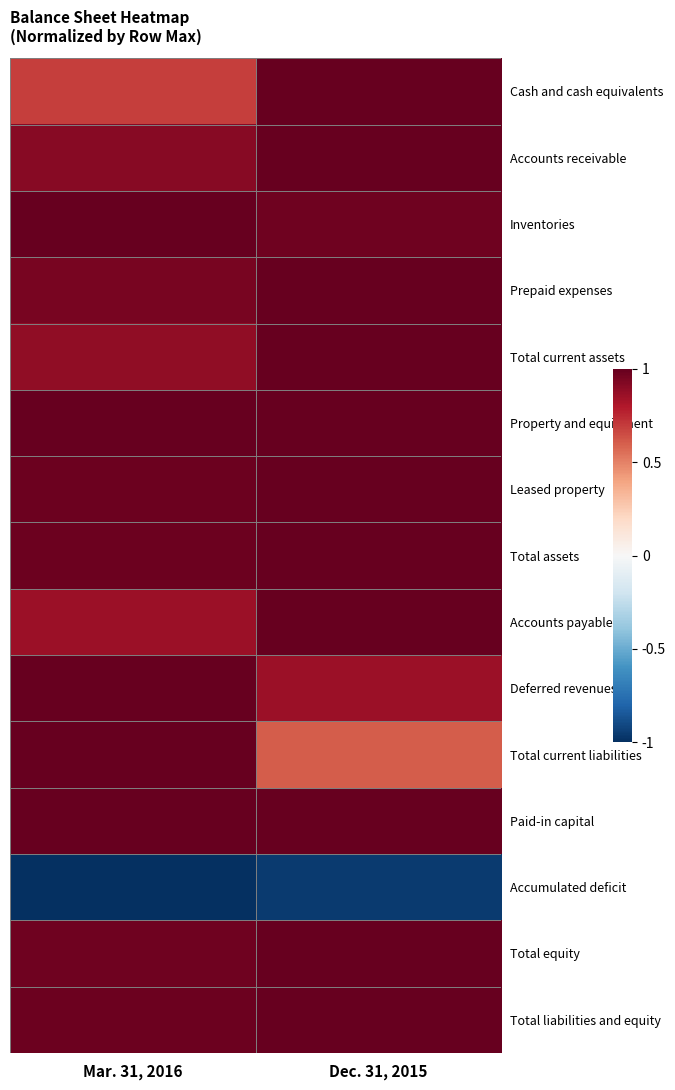

Reading right to left, what are all the values shown in this chart?

Cash and cash equivalents: Dec. 31, 2015=1.0	Mar. 31, 2016=0.7
Accounts receivable: Dec. 31, 2015=1.0	Mar. 31, 2016=0.9
Inventories: Dec. 31, 2015=1.0	Mar. 31, 2016=1.0
Prepaid expenses: Dec. 31, 2015=1.0	Mar. 31, 2016=0.9
Total current assets: Dec. 31, 2015=1.0	Mar. 31, 2016=0.9
Property and equipment: Dec. 31, 2015=1.0	Mar. 31, 2016=1.0
Leased property: Dec. 31, 2015=1.0	Mar. 31, 2016=1.0
Total assets: Dec. 31, 2015=1.0	Mar. 31, 2016=1.0
Accounts payable: Dec. 31, 2015=1.0	Mar. 31, 2016=0.9
Deferred revenues: Dec. 31, 2015=0.9	Mar. 31, 2016=1.0
Total current liabilities: Dec. 31, 2015=0.6	Mar. 31, 2016=1.0
Paid-in capital: Dec. 31, 2015=1.0	Mar. 31, 2016=1.0
Accumulated deficit: Dec. 31, 2015=-1.0	Mar. 31, 2016=-1.0
Total equity: Dec. 31, 2015=1.0	Mar. 31, 2016=1.0
Total liabilities and equity: Dec. 31, 2015=1.0	Mar. 31, 2016=1.0